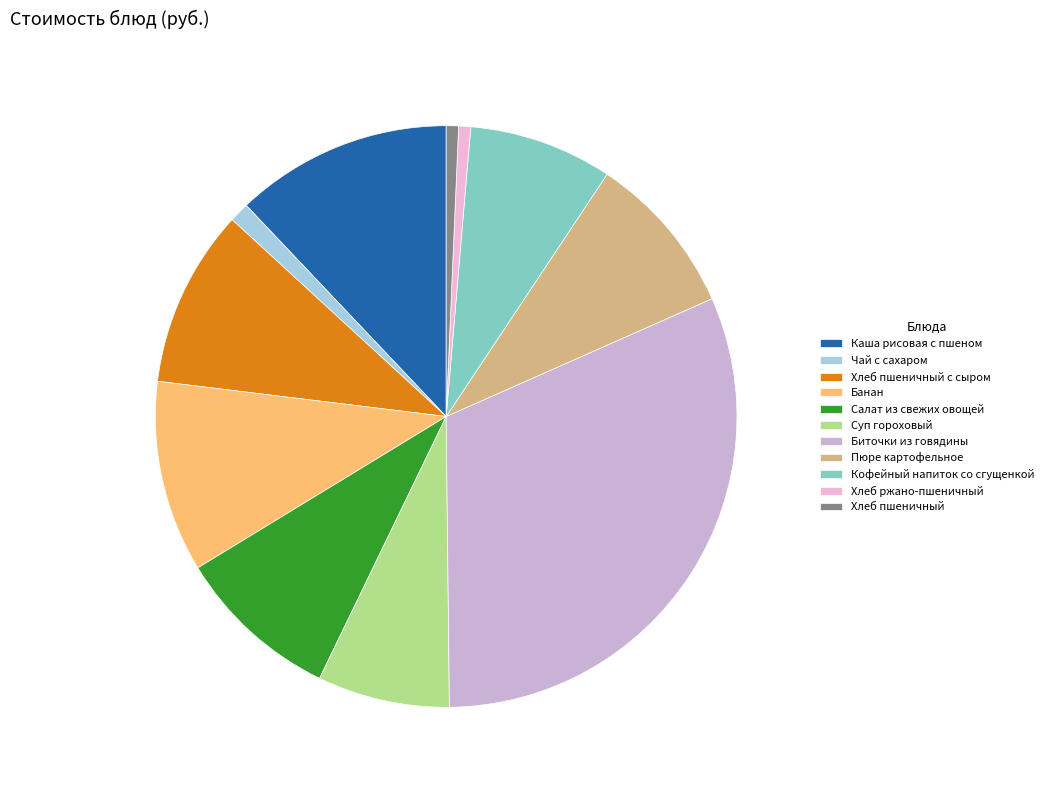

What is the total percentage of Хлеб пшеничный с сыром and Биточки из говядины?

41.4%